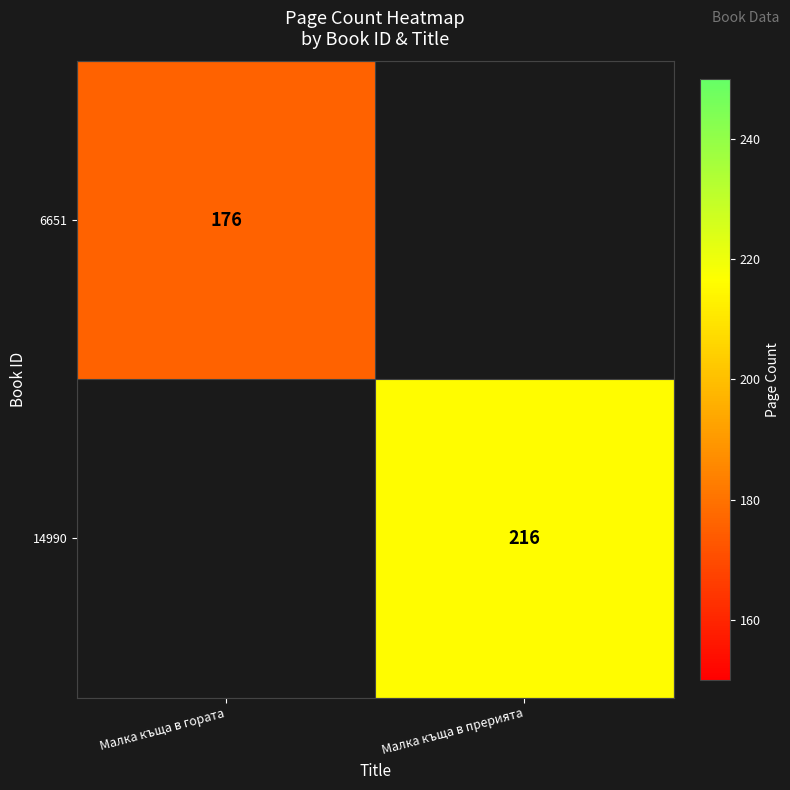

The value of 14990 at Малка къща в прерията is 216. True or false?

True